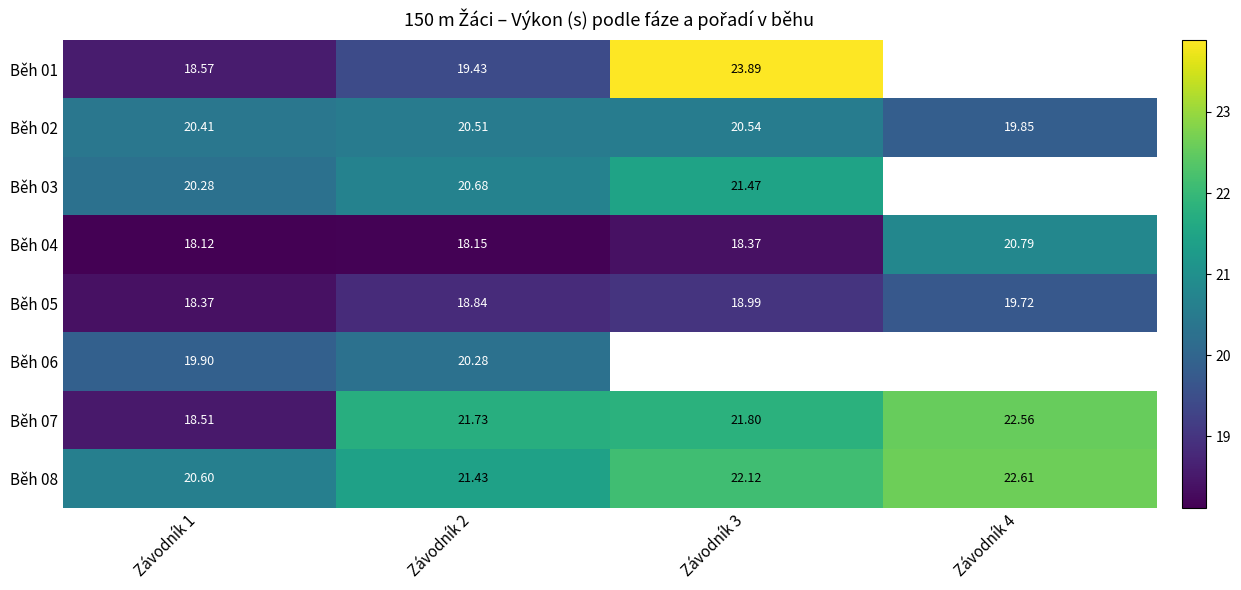

What is the minimum value shown in the chart?

18.1